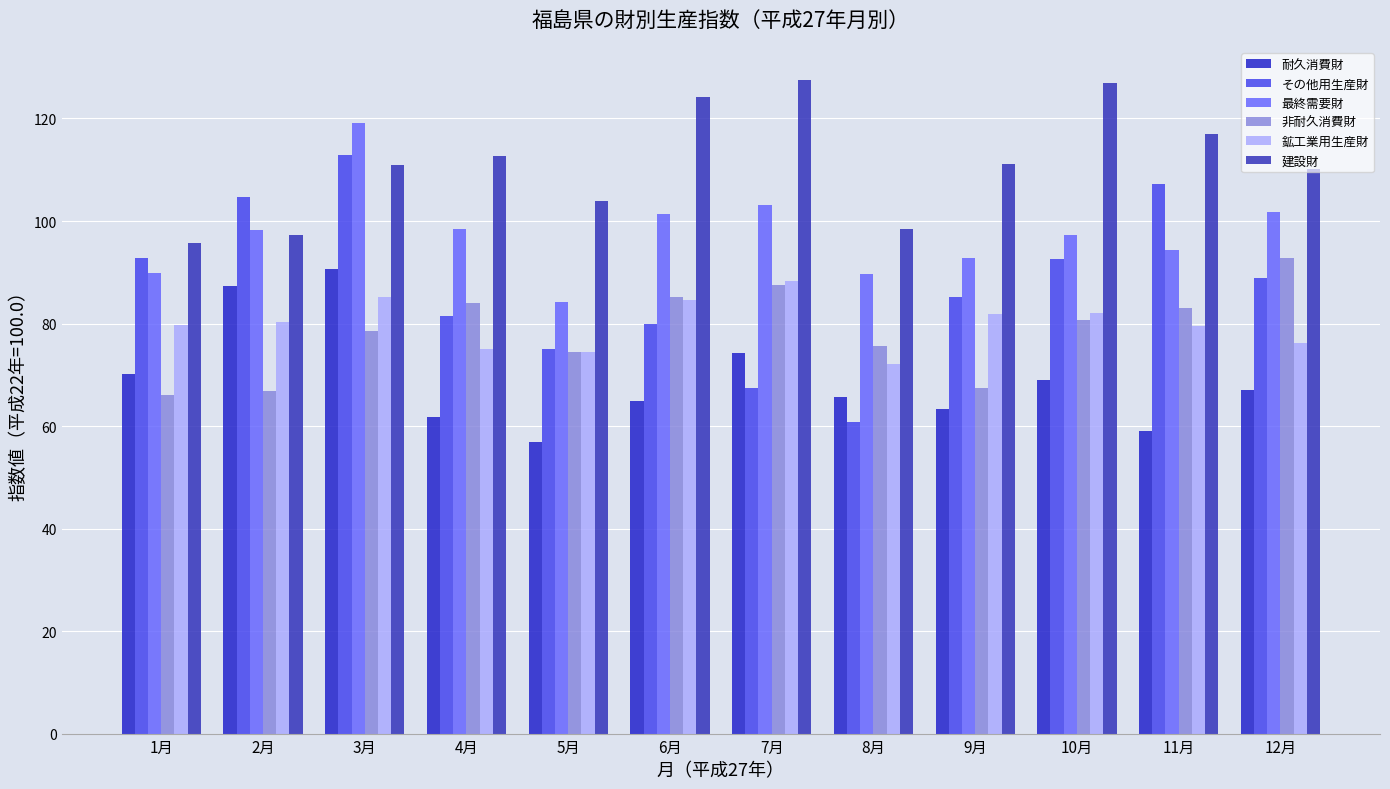

Is the value of その他用生産財 at 7月 greater than the value of 建設財 at 3月?

No